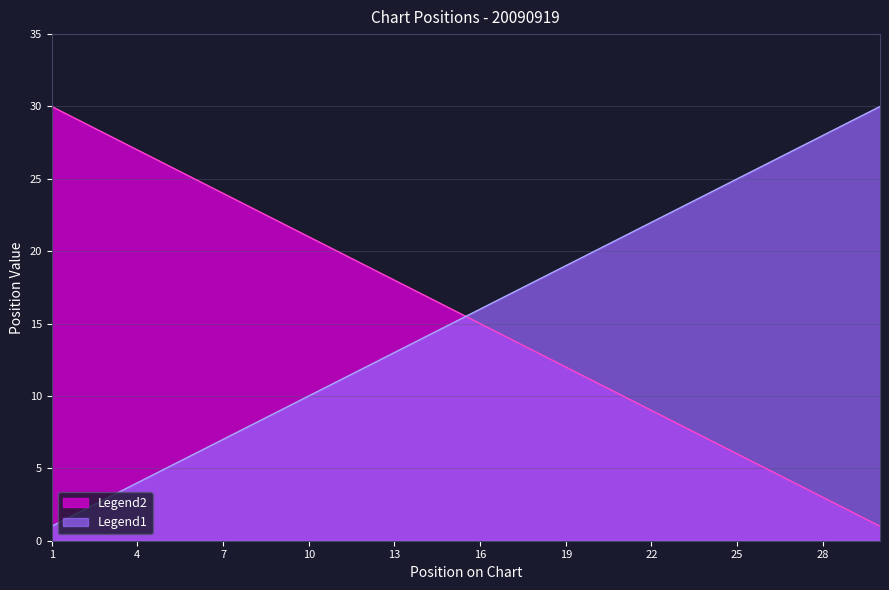

What are all the series names shown in the legend?

Legend2, Legend1